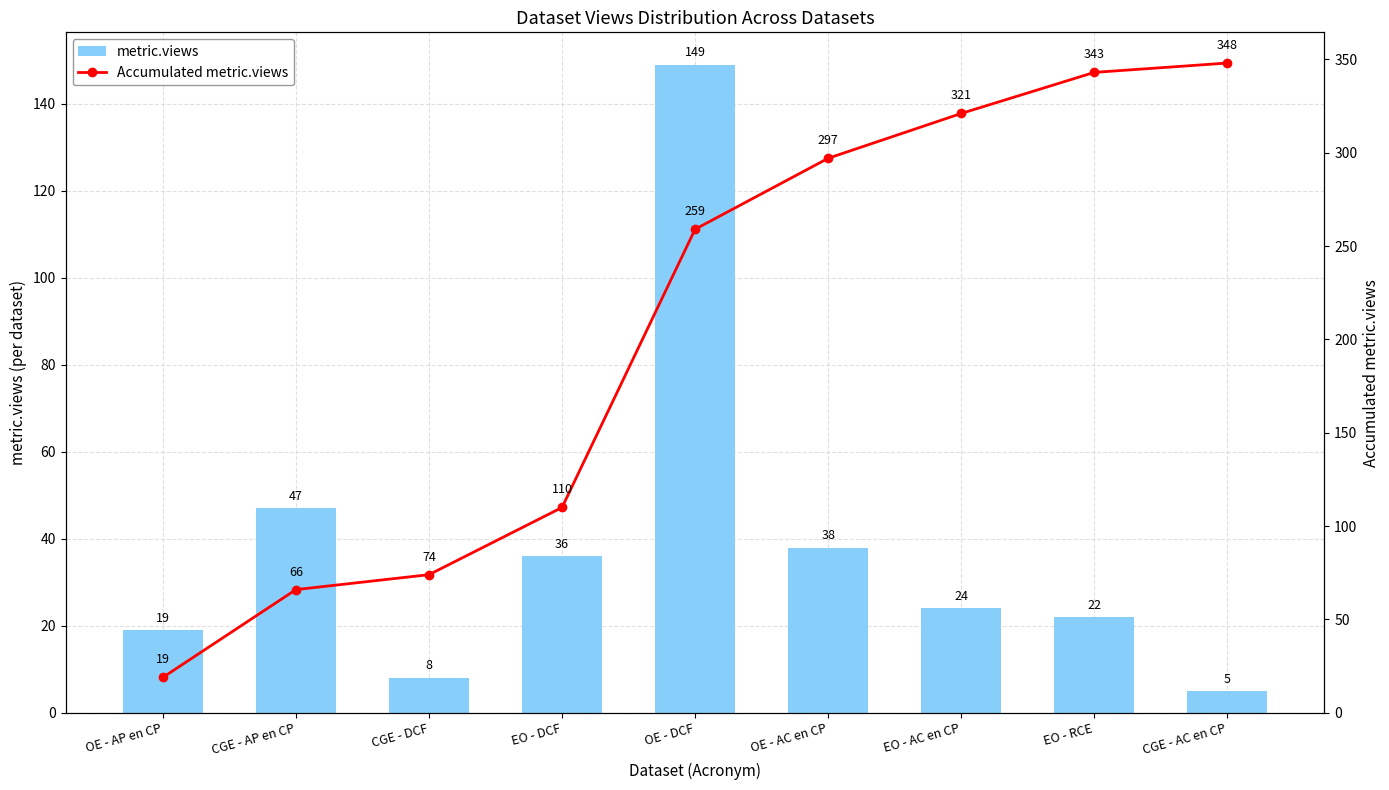

Where does the Accumulated metric.views series first go above 259?

OE - AC en CP